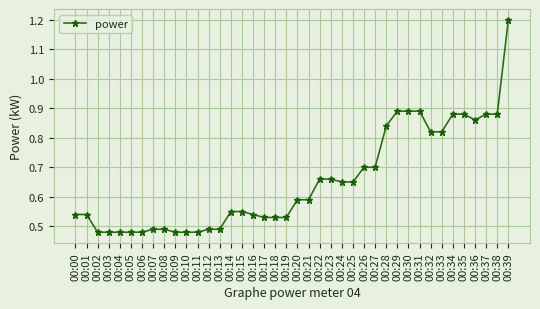

Count the values in the range 0 to 1.

39